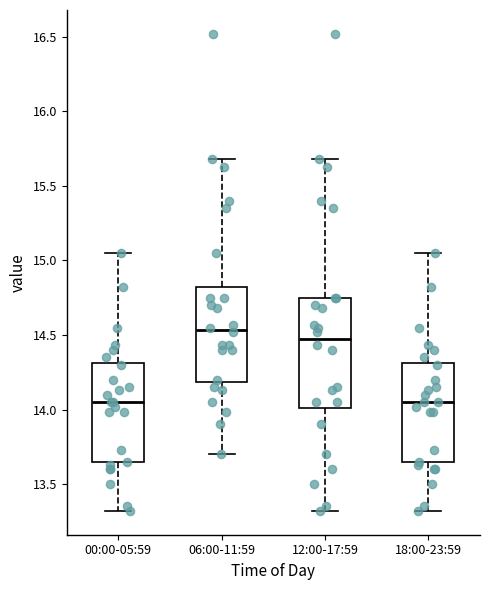

Reading left to right, transcribe this box plot: for each box, give where its median line is, the range the box spans, and where its two whiskers end, as read against the y-axis. The values are not printed on the chart, so give them approximately, as read against the axis.

00:00-05:59: median 14.05, box 13.65 to 14.30, whiskers 13.30 to 15.05
06:00-11:59: median 14.55, box 14.20 to 14.85, whiskers 13.70 to 15.70
12:00-17:59: median 14.50, box 14.00 to 14.75, whiskers 13.30 to 15.70
18:00-23:59: median 14.05, box 13.65 to 14.30, whiskers 13.30 to 15.05